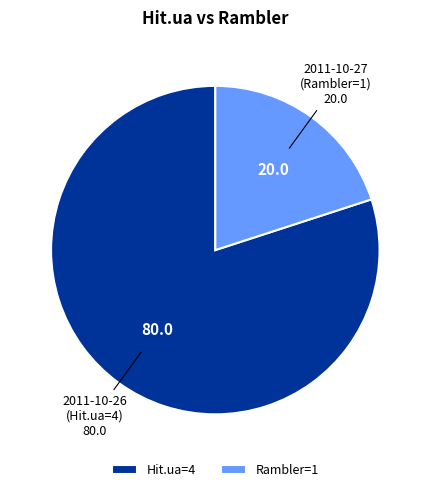

How many segments does this pie chart have?

2